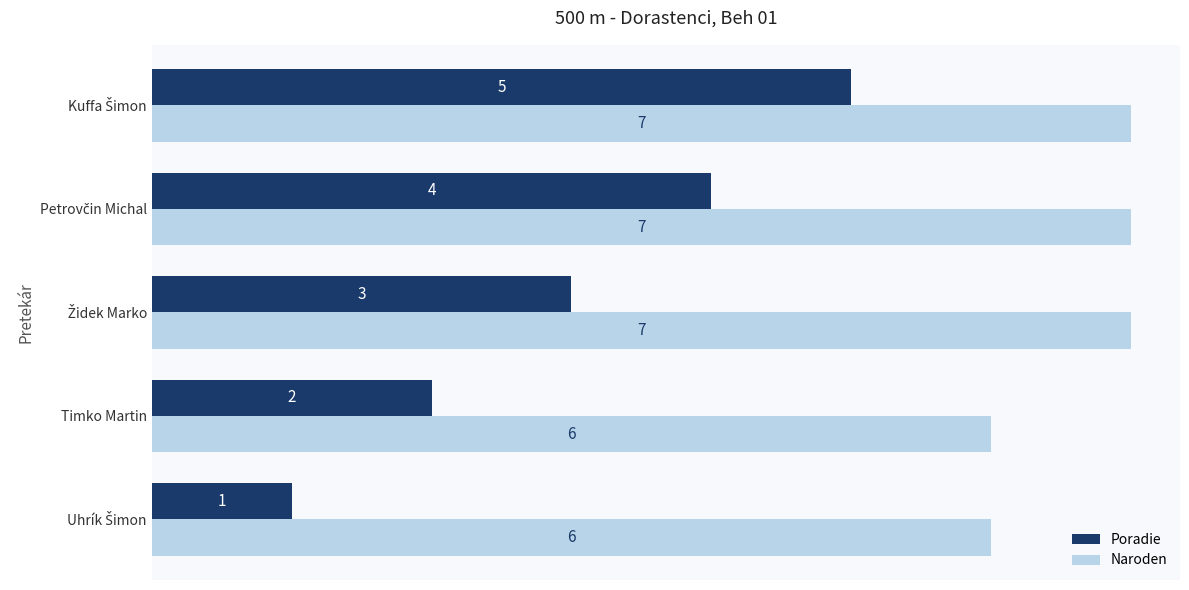

What is the difference between the maximum and minimum values in the Poradie series?

4